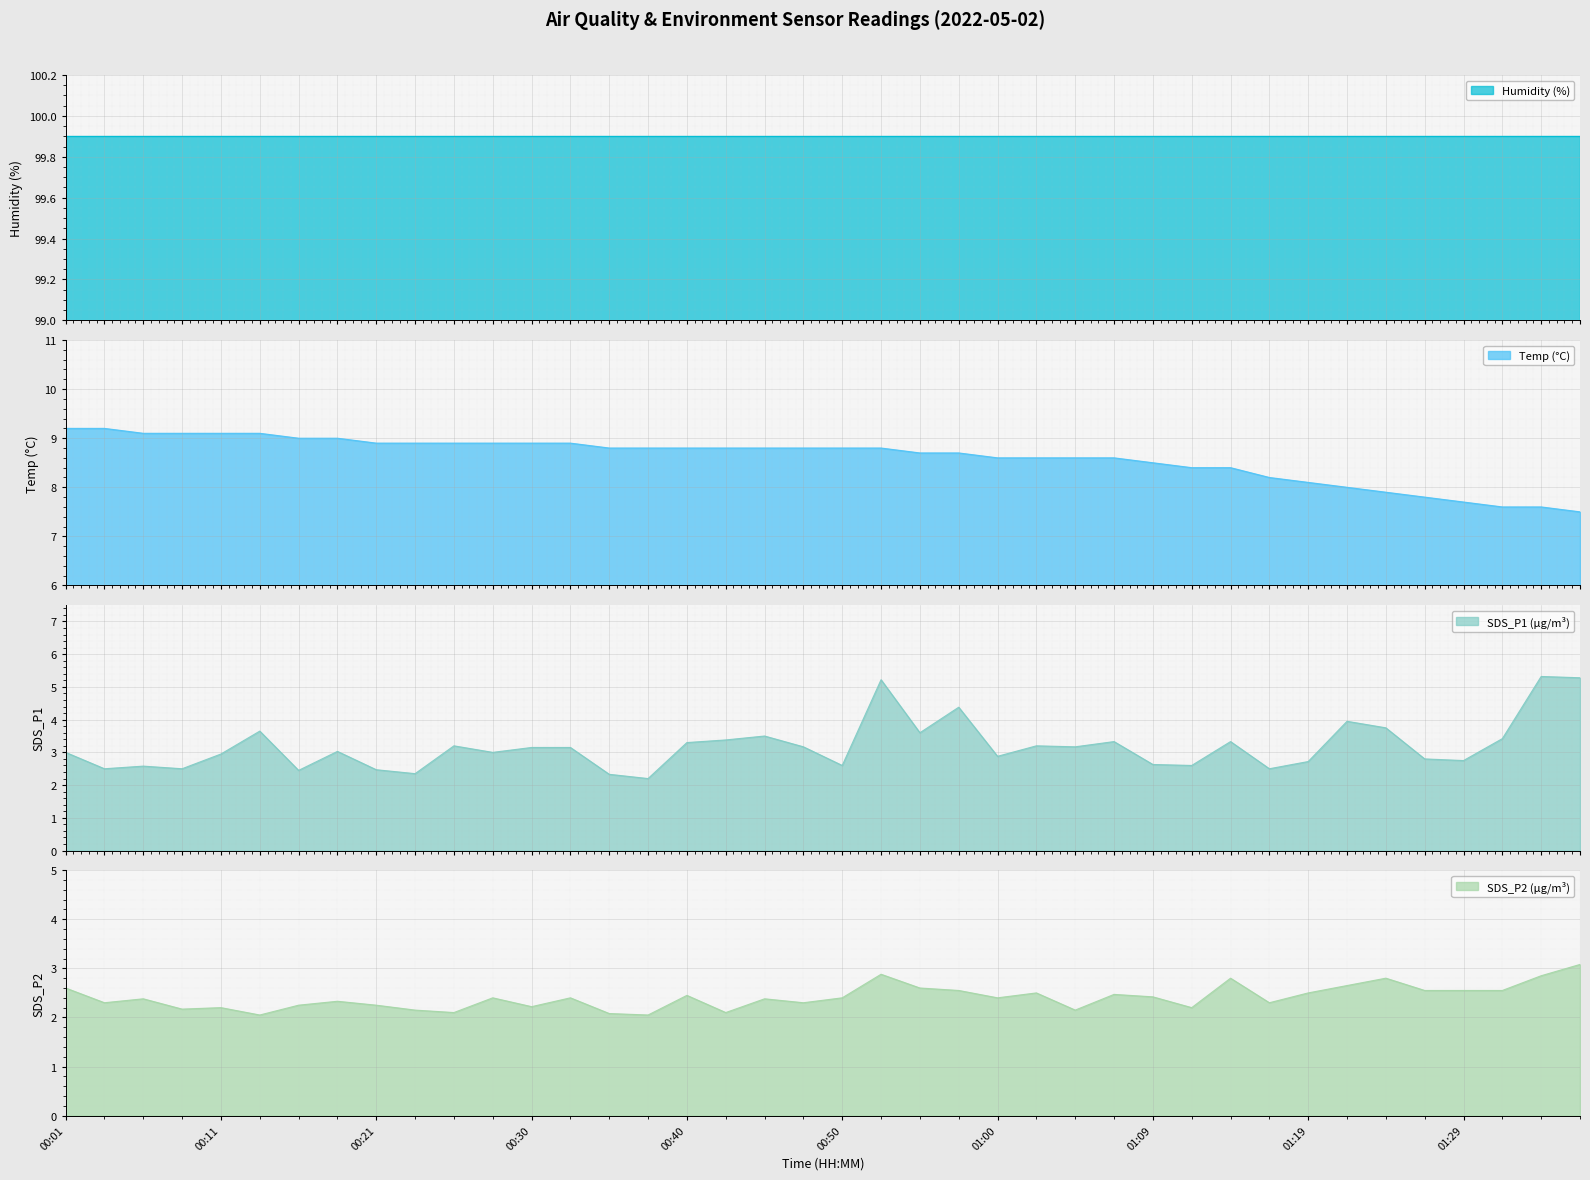

Which category has the highest value in the SDS_P2 series?

01:37